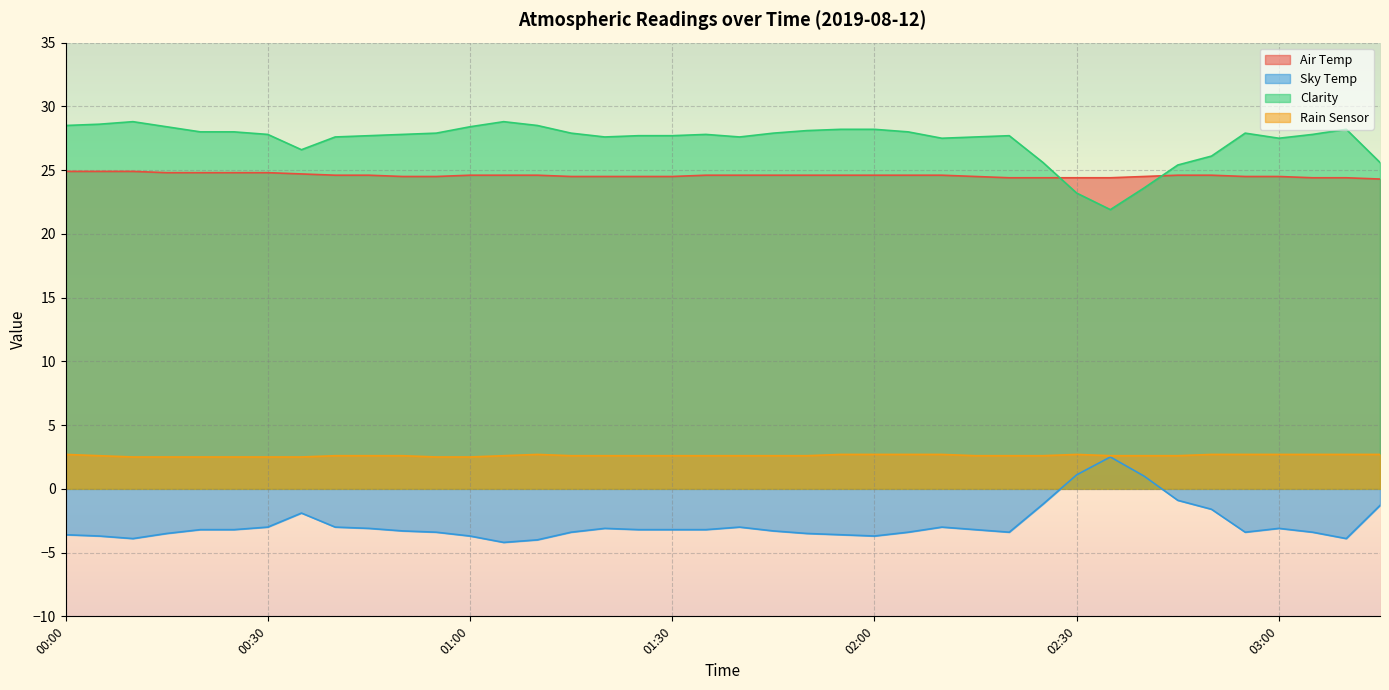

At 02:00, list the series in order from largest to smallest.

Clarity, Air Temp, Rain Sensor, Sky Temp